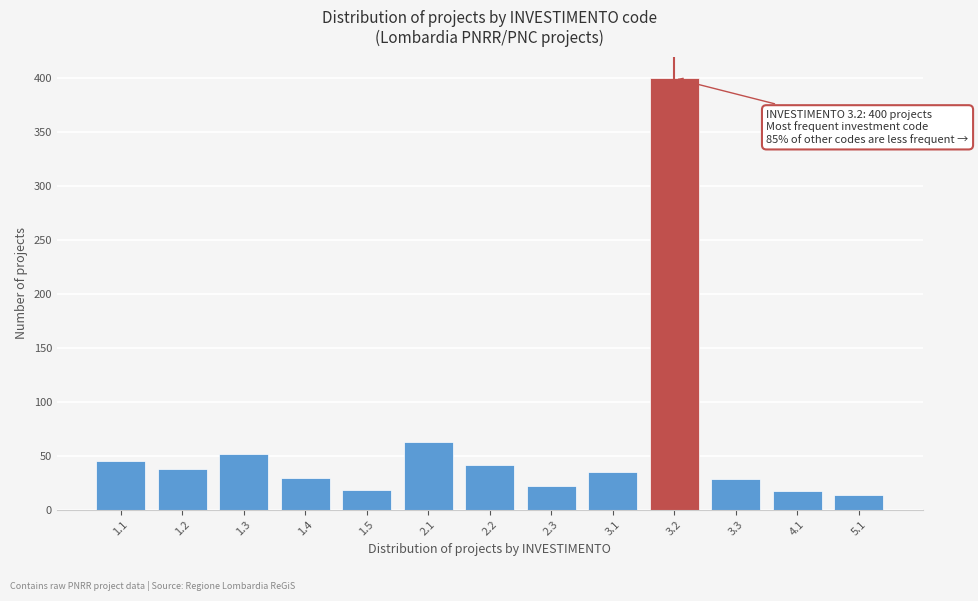

What is the value of the 8th bar from the left?

22